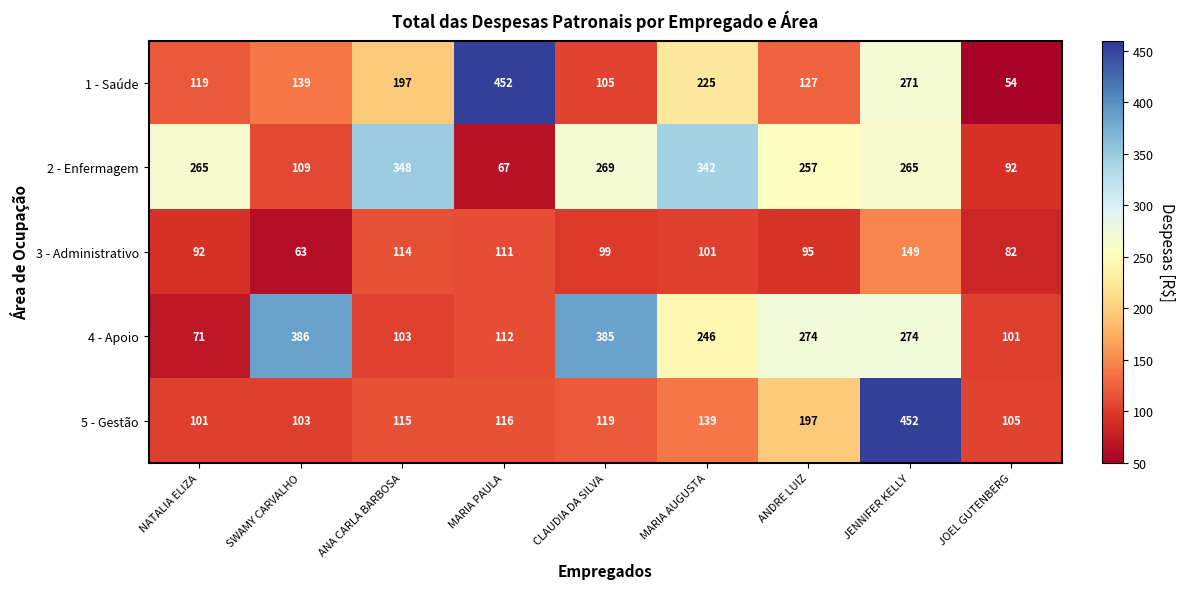

What is the smallest value displayed?

54